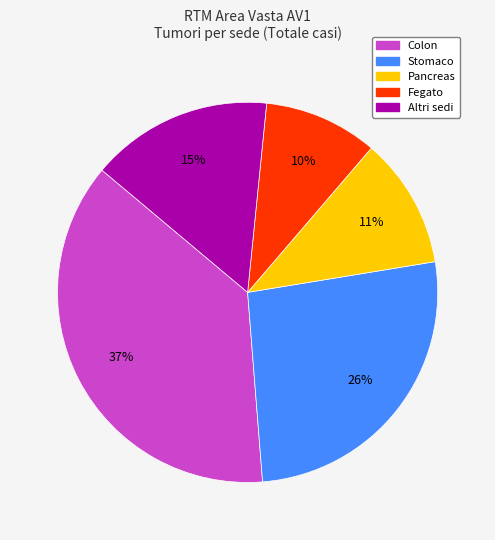

Is there any slice that represents more than half of the pie?

No